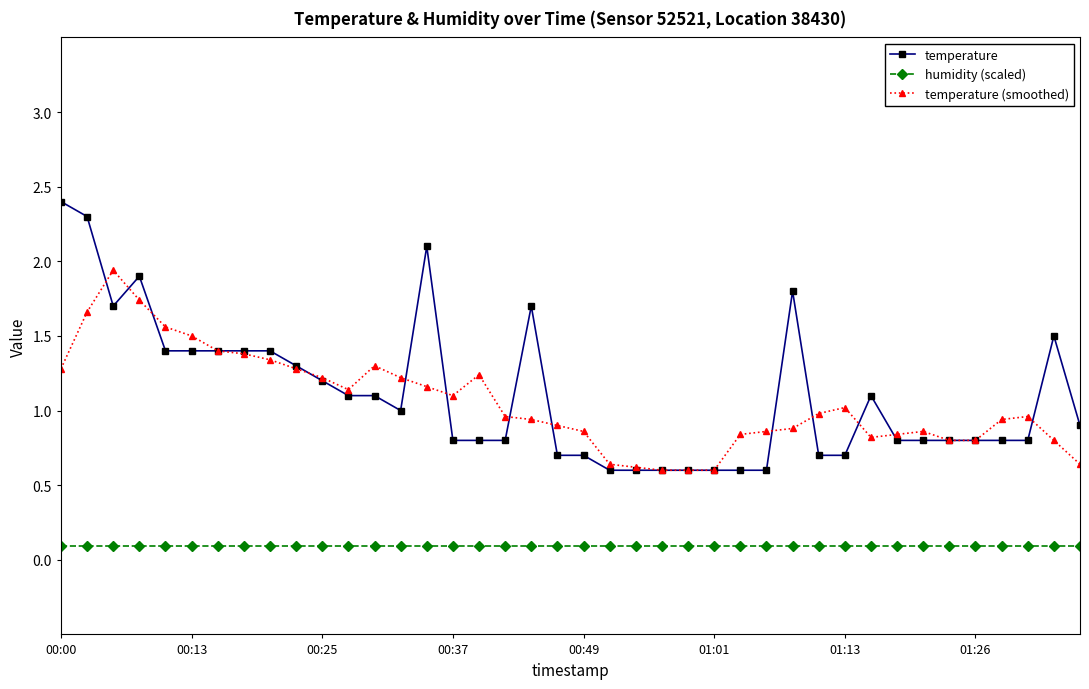

What is the value of the temperature (smoothed) point at the 31st from the left?

1.0